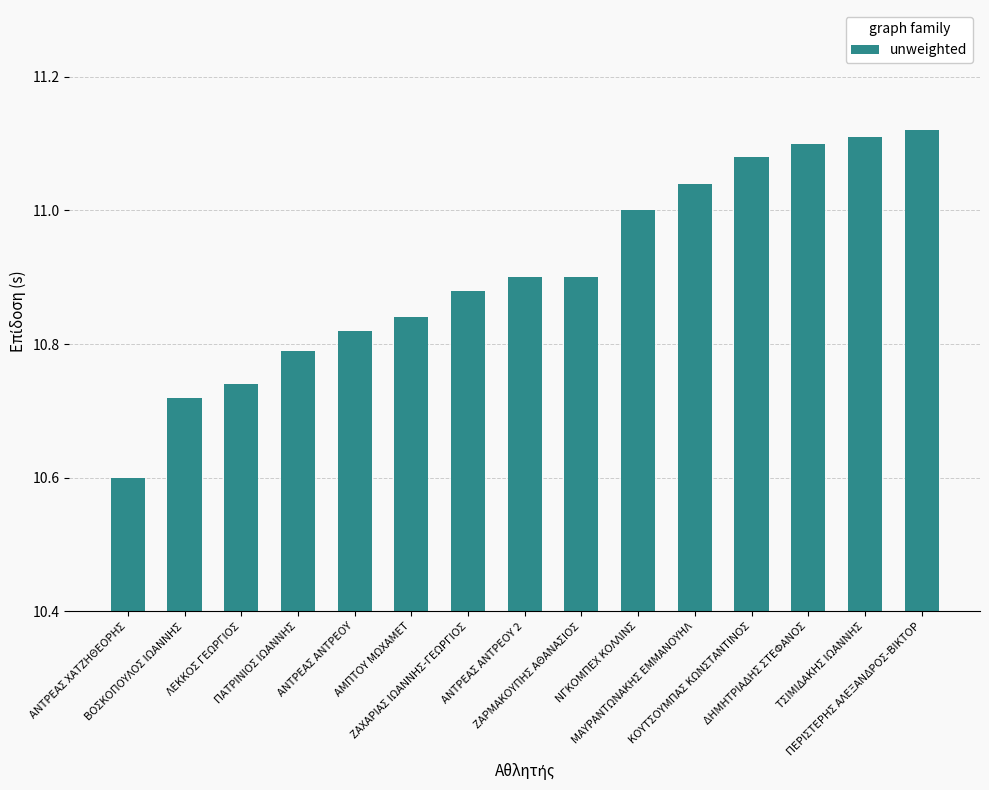

What is the difference between the values at ΑΝΤΡΕΑΣ ΑΝΤΡΕΟΥ and ΔΗΜΗΤΡΙΑΔΗΣ ΣΤΕΦΑΝΟΣ?

0.3